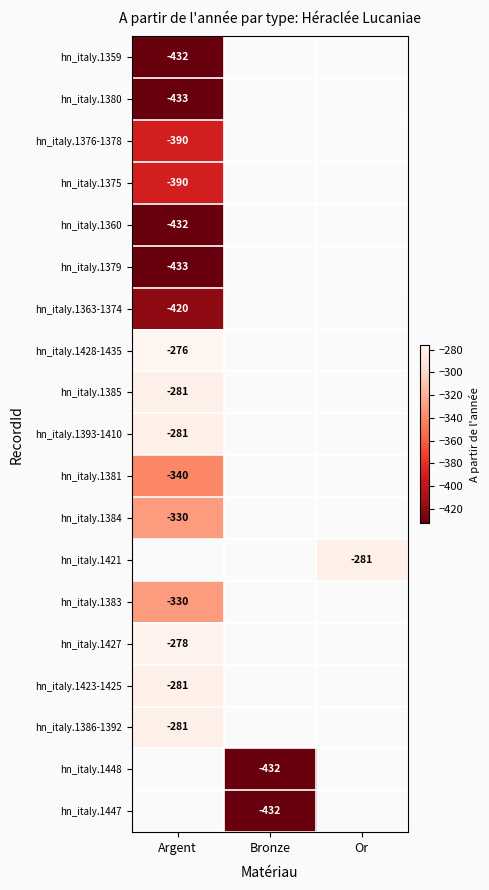

How many distinct data groups are displayed?

19